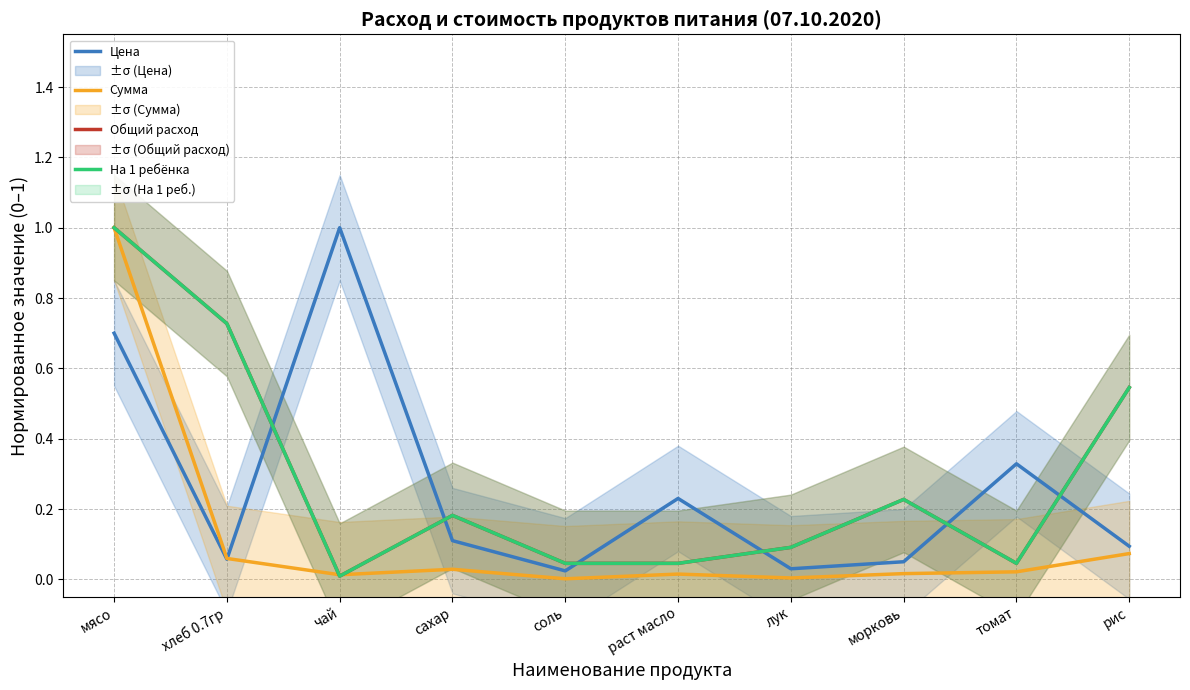

What is the difference between the highest and lowest values at мясо?

0.3